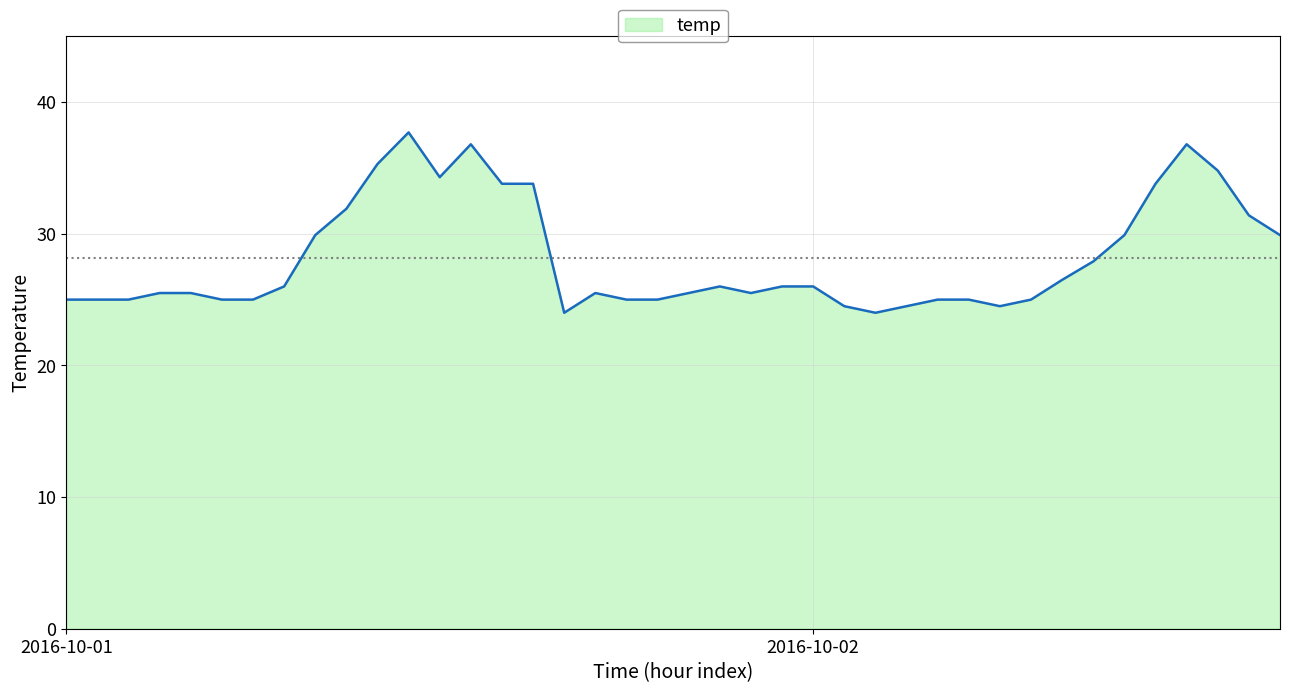

What is the difference between the maximum and minimum values?

13.7